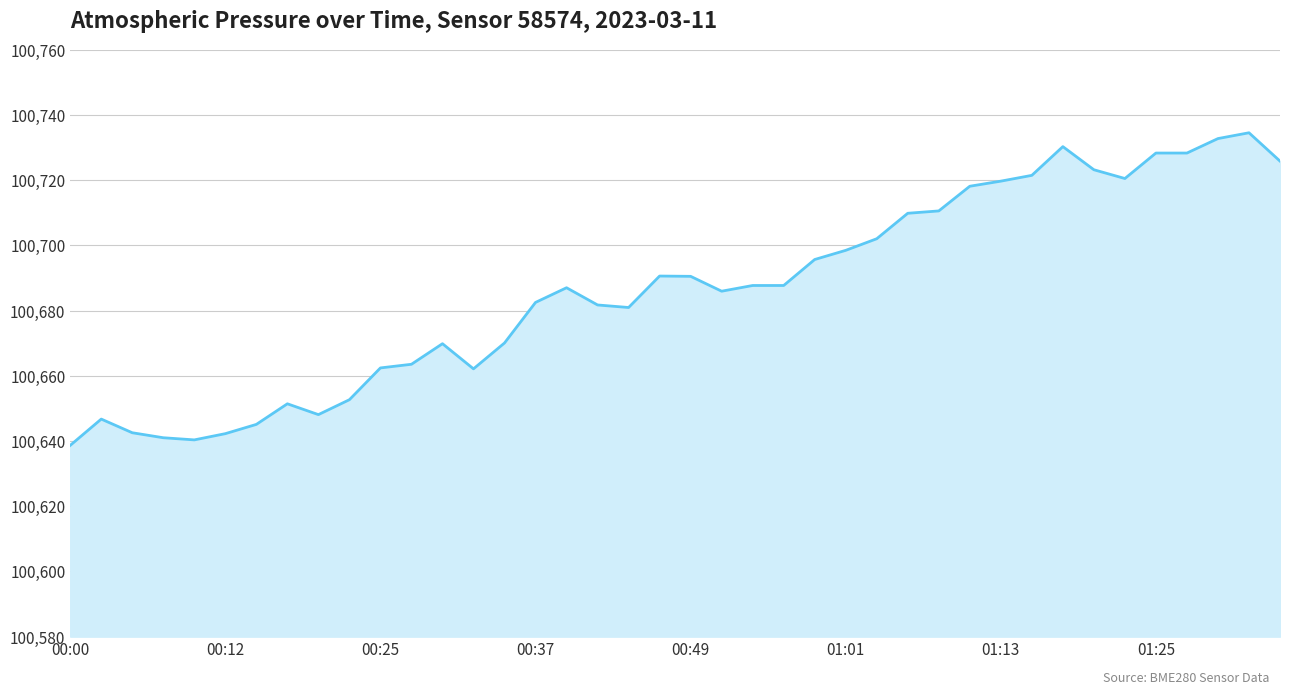

True or false: the data has more than 0 interior local peaks.

True